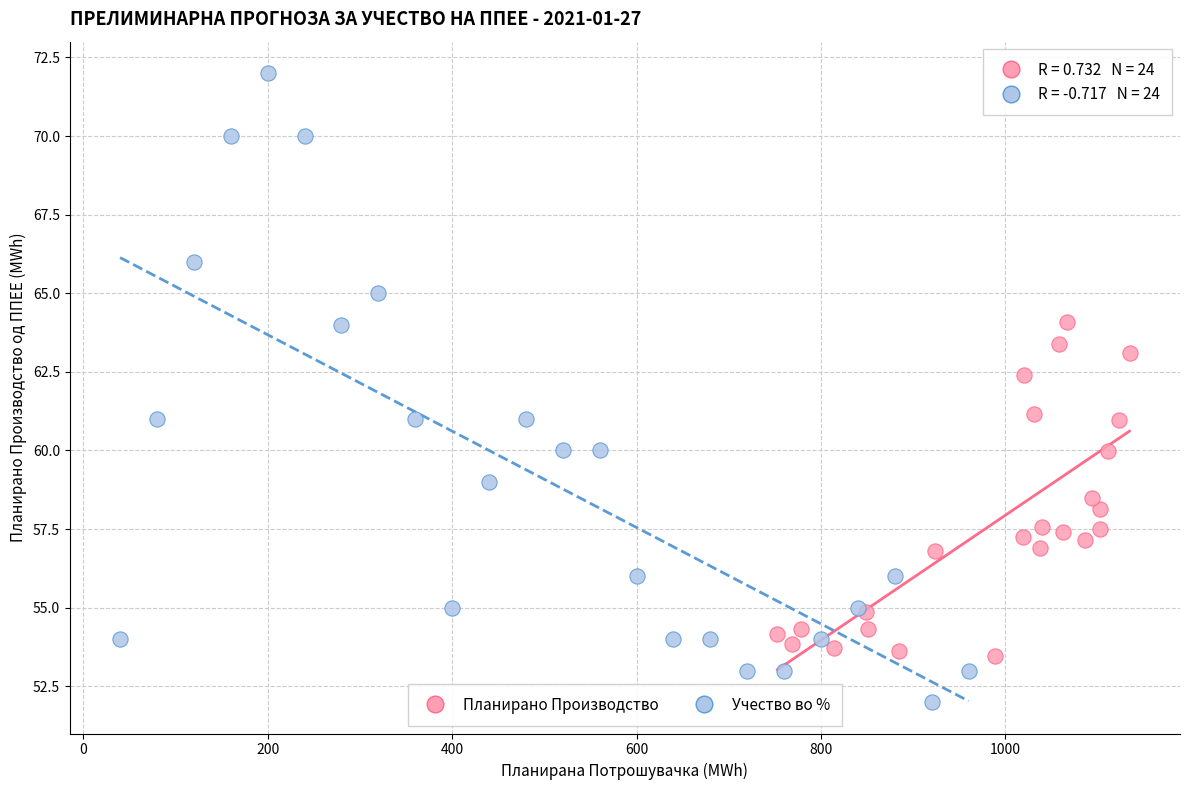

Which series has the largest Y range (max minus min)?

Учество во %